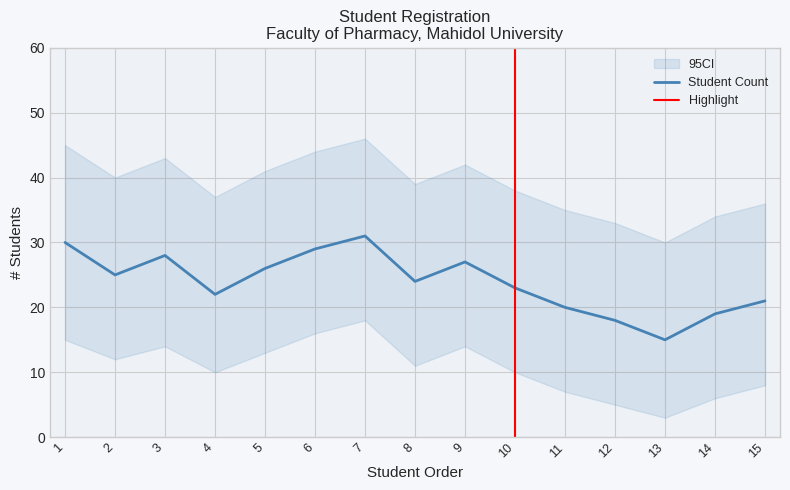

True or false: the data has more than 2 interior local peaks.

True